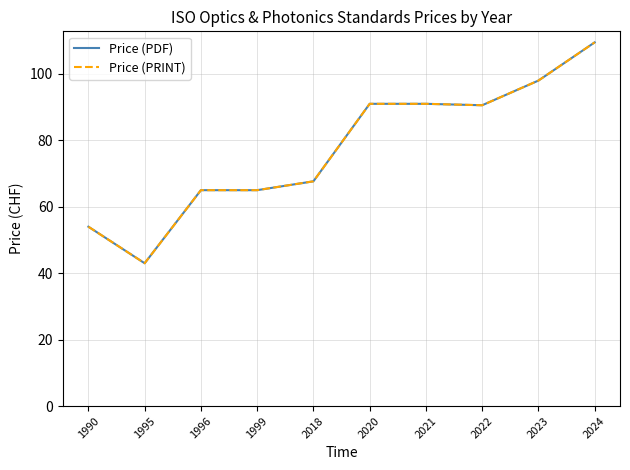

Does the chart have visible grid lines?

Yes